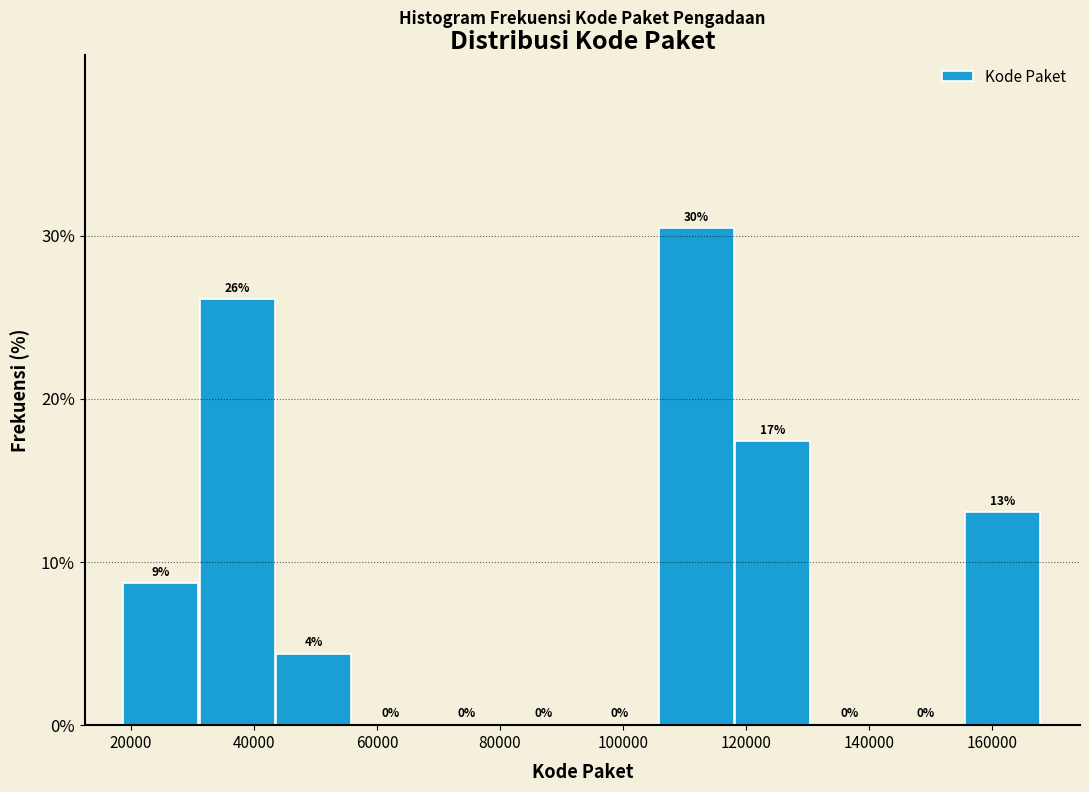

Over which range of the x-axis is the bar tallest?

106000 to 118000